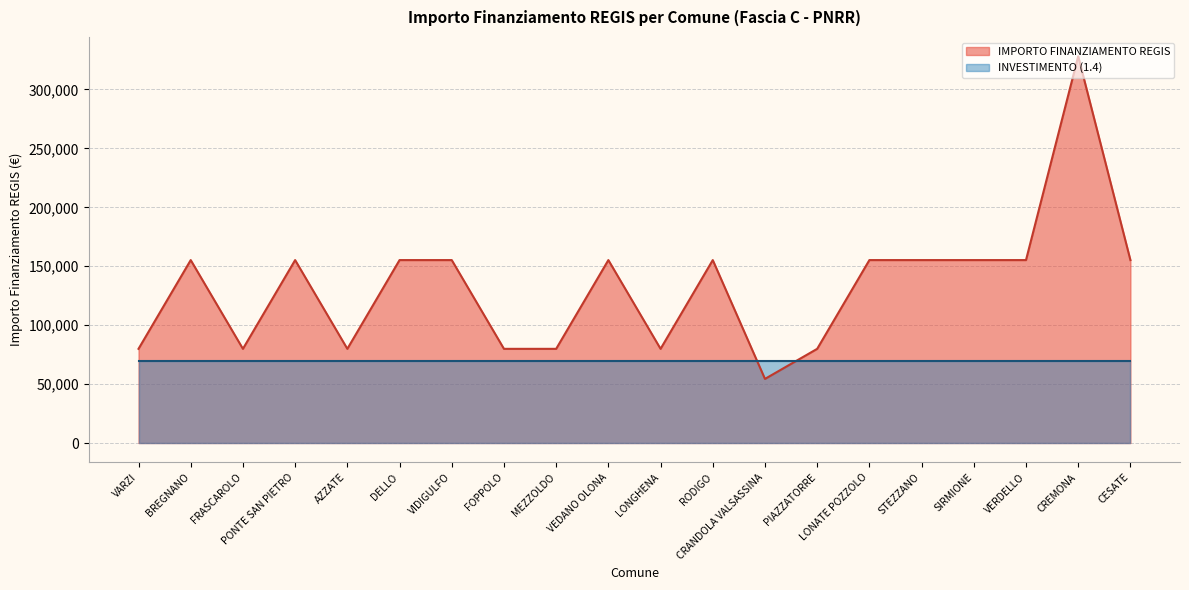

The value at DELLO is 155234. True or false?

True